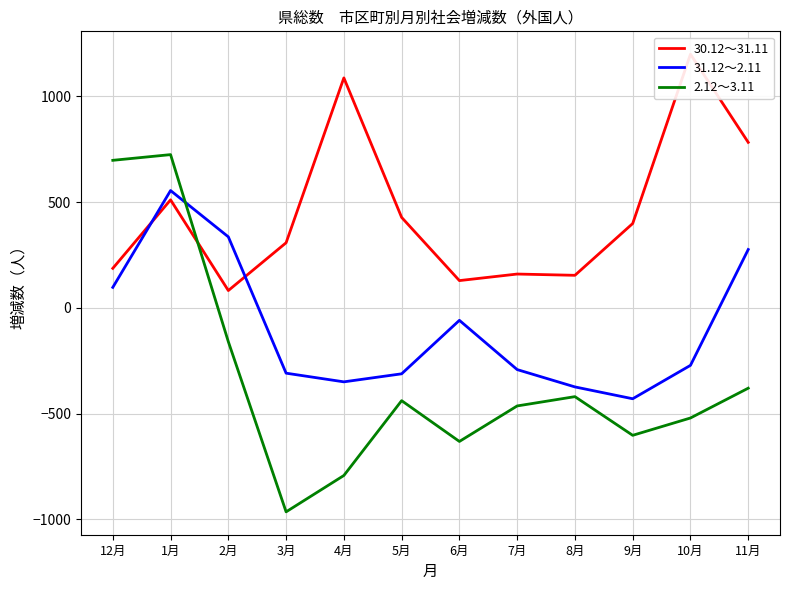

Between which two adjacent categories do 31.12～2.11 and 30.12～31.11 first intersect?

12月 and 1月